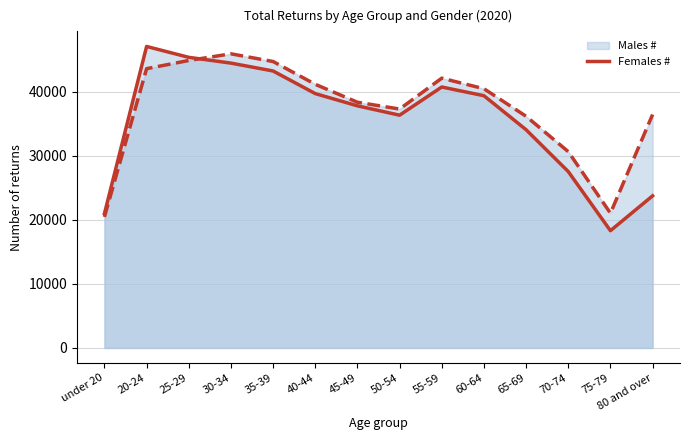

List the labels in order of value, smallest first.

75-79, under 20, 80 and over, 70-74, 65-69, 50-54, 45-49, 60-64, 40-44, 55-59, 35-39, 30-34, 25-29, 20-24